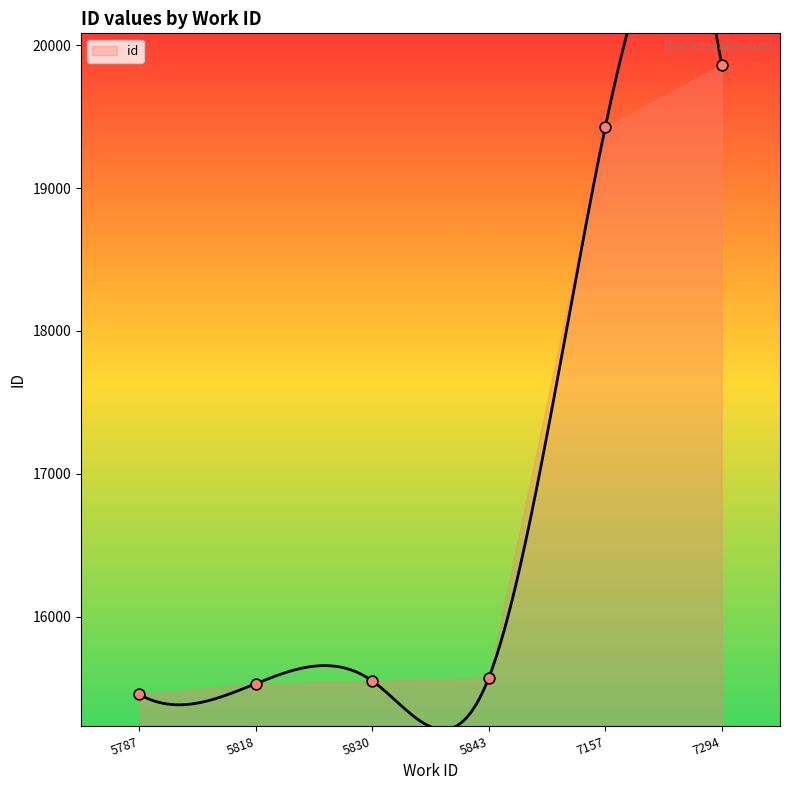

What is the change in value from 5787 to 7294?

+4415